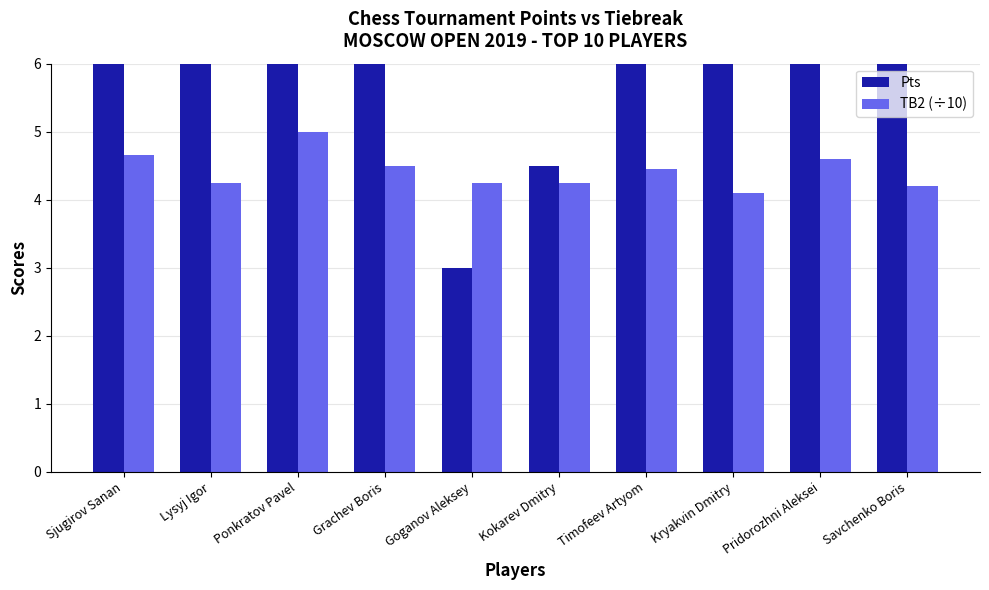

At which category does the chart reach its minimum across all series?

Goganov Aleksey